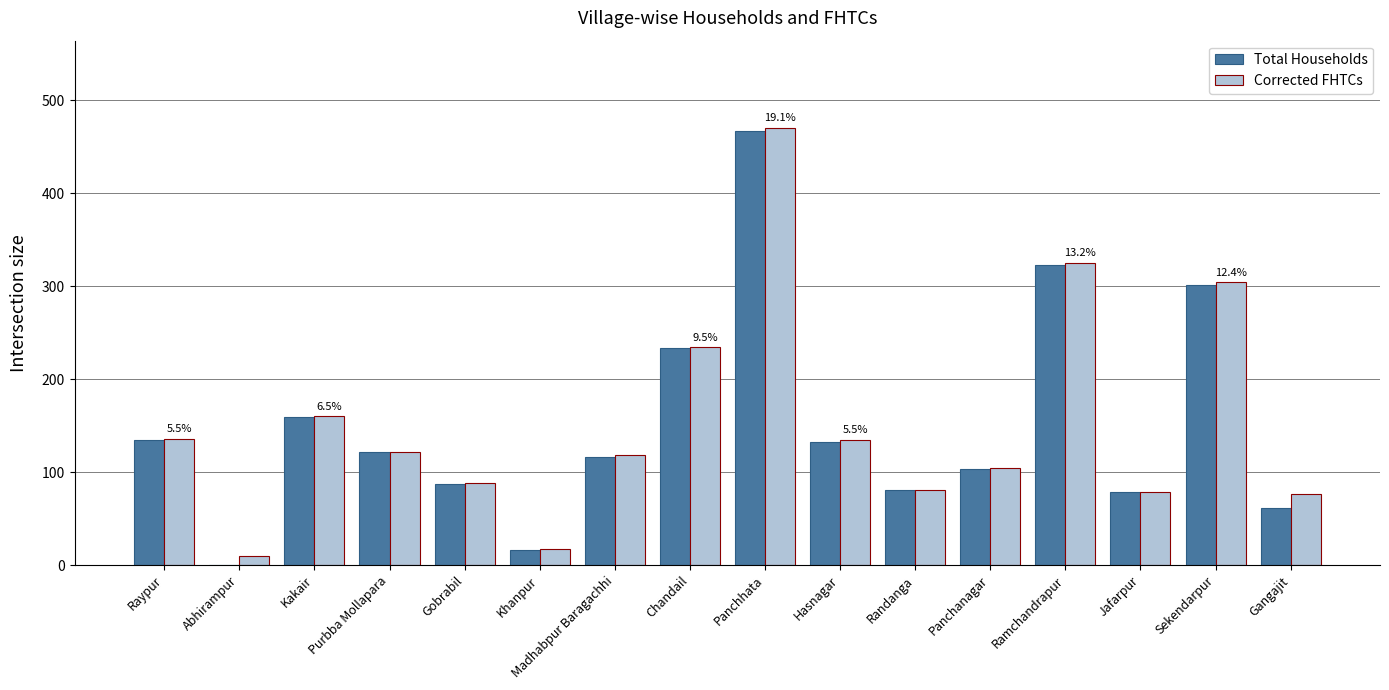

How many distinct data groups are displayed?

2